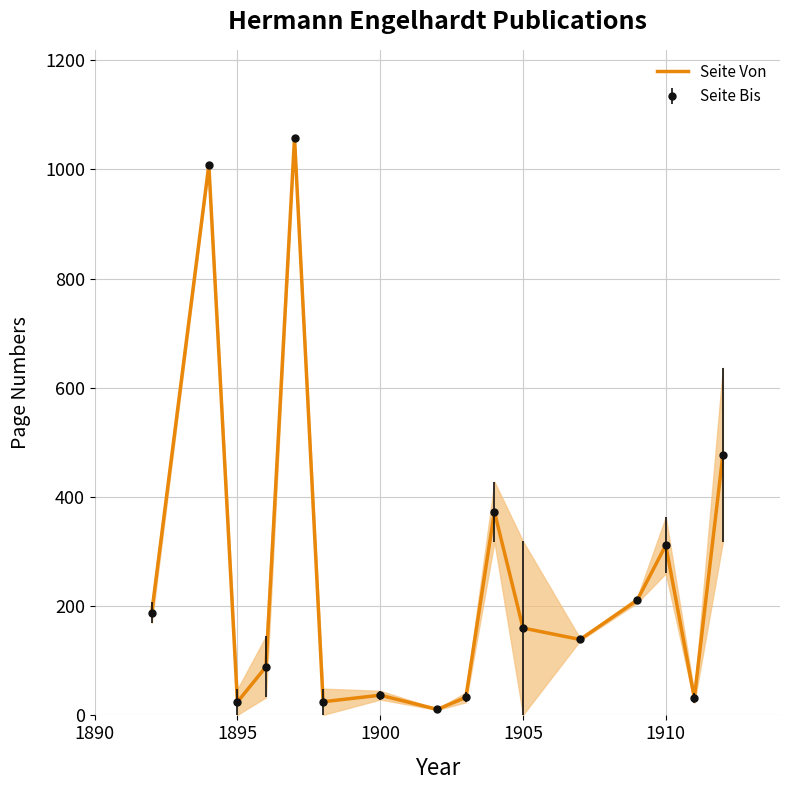

The chart shows a value of 311.5 at 1910. True or false?

True